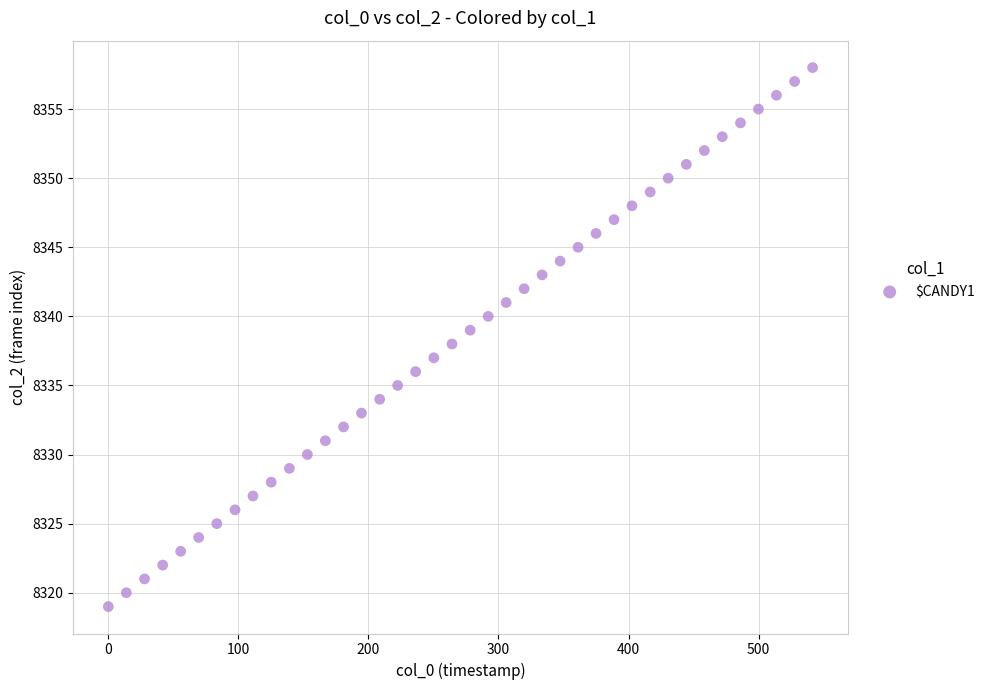

What is the range of Y values (max minus min)?

39